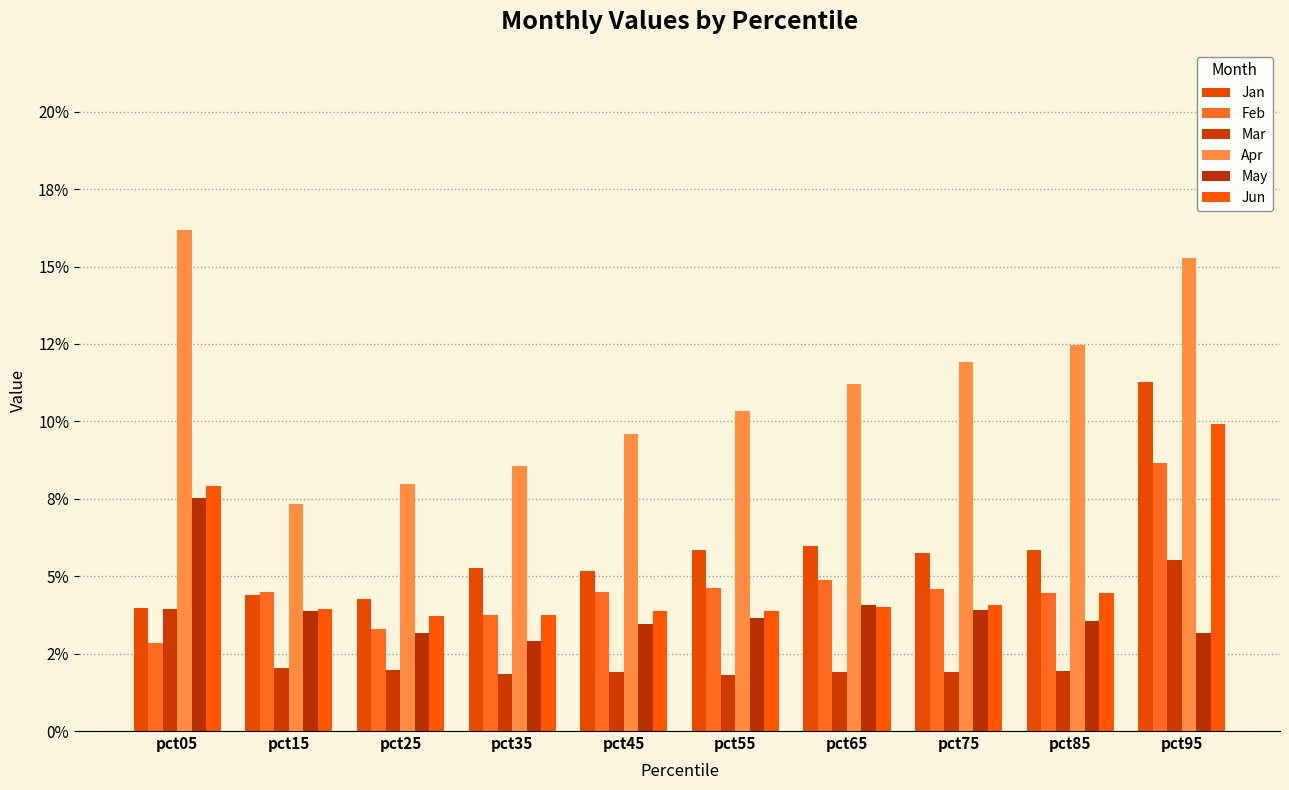

Does the chart contain stacked bars?

No